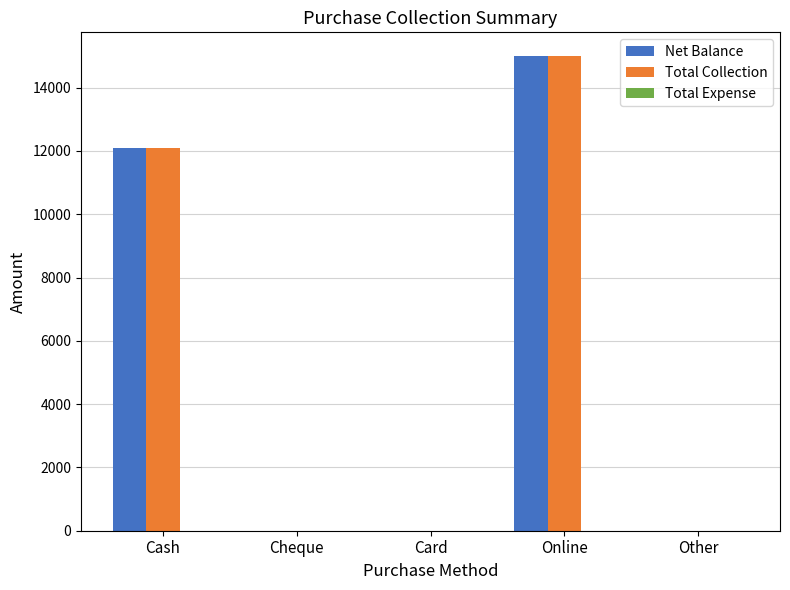

Where is Total Collection nearest to the value 7500?

Cash